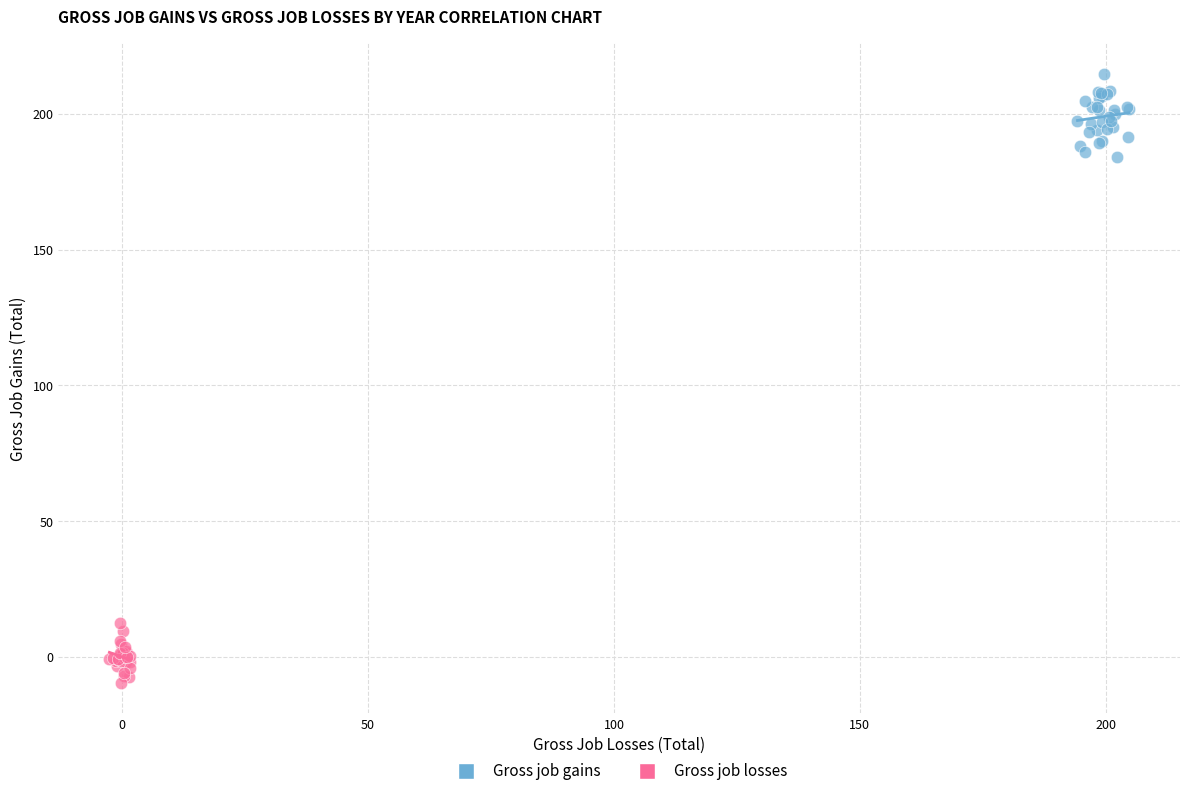

Which series has the widest spread of Y values?

Gross job gains